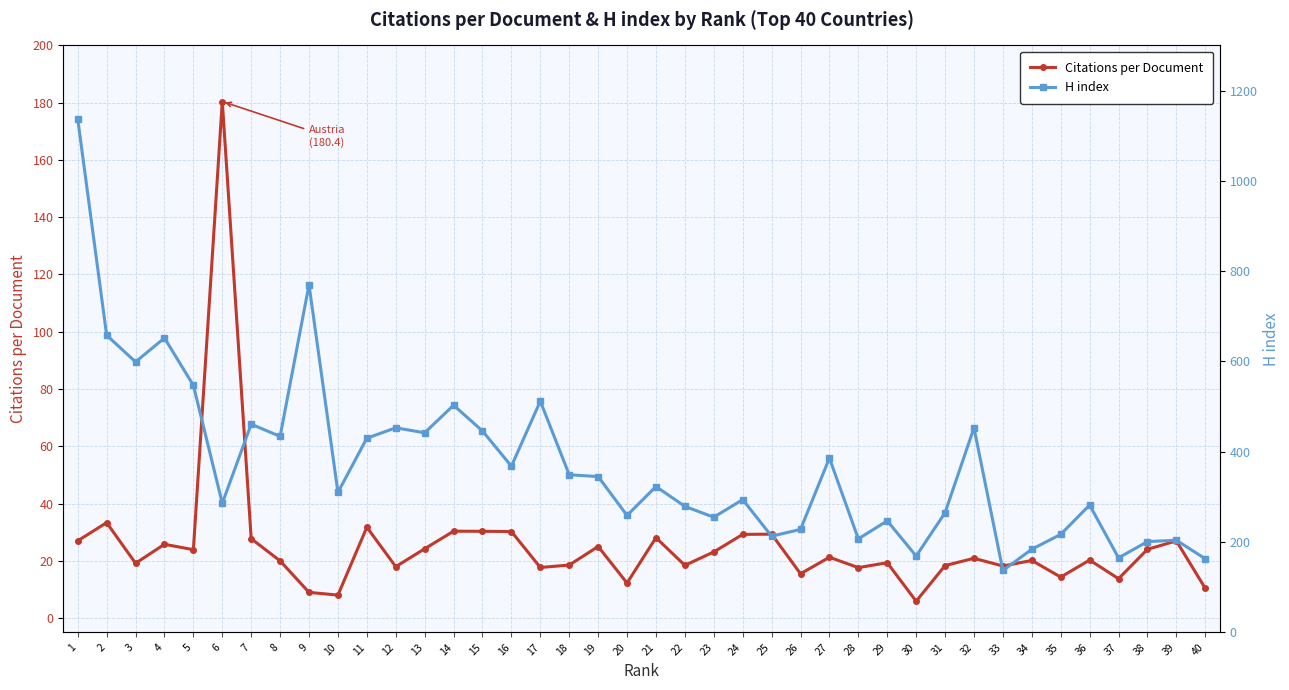

True or false: Citations per Document has more than 0 interior local peaks.

True